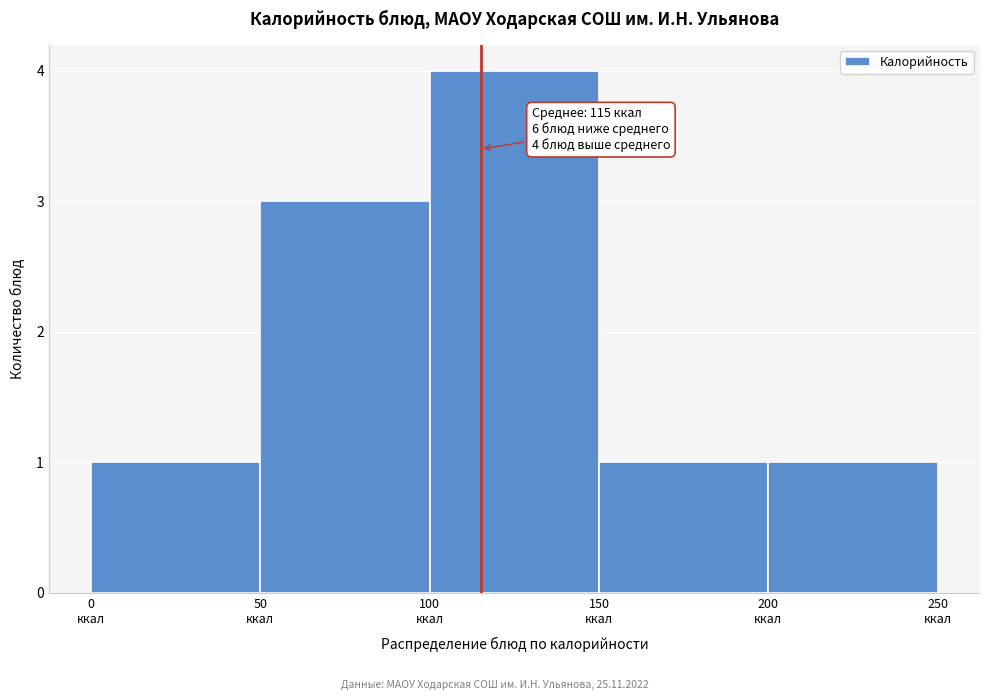

Which range on the x-axis has the tallest bar?

100 to 150